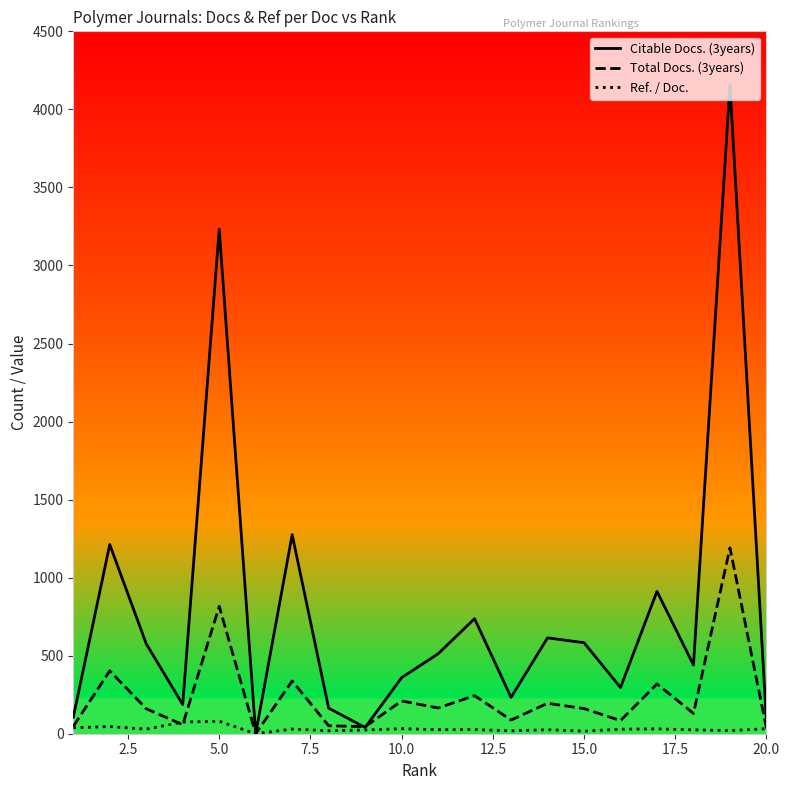

Rank the series by their maximum value, from highest to lowest.

Citable Docs. (3years), Total Docs. (3years), Ref. / Doc.